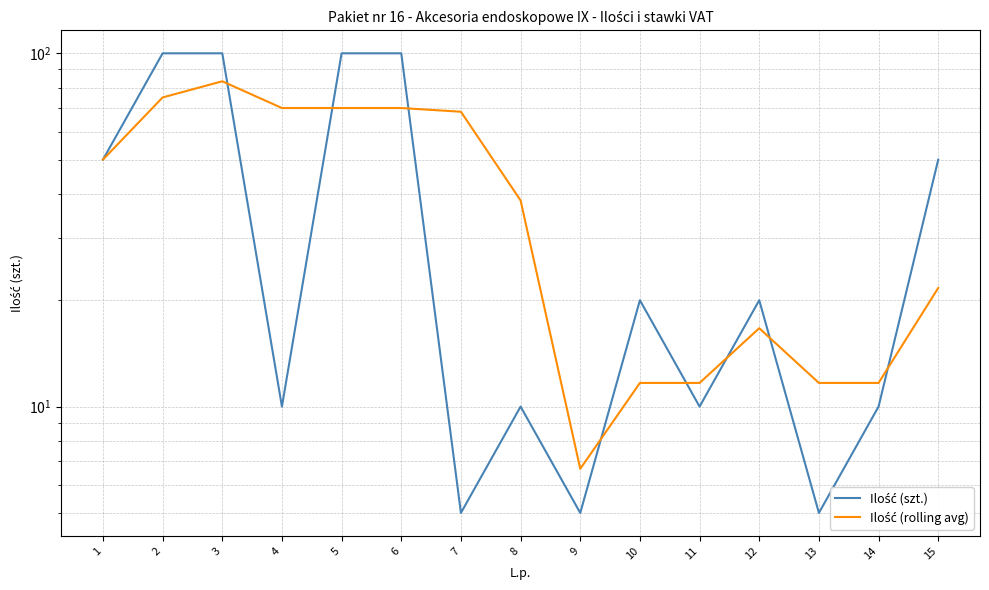

List the series in order of their overall mean, lowest first.

Ilość (szt.), Ilość (rolling avg)